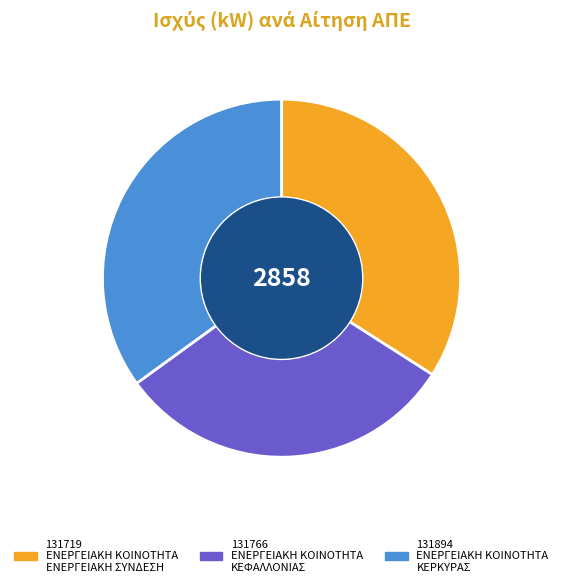

What percentage is the 131894 slice, to the nearest percent?

35%